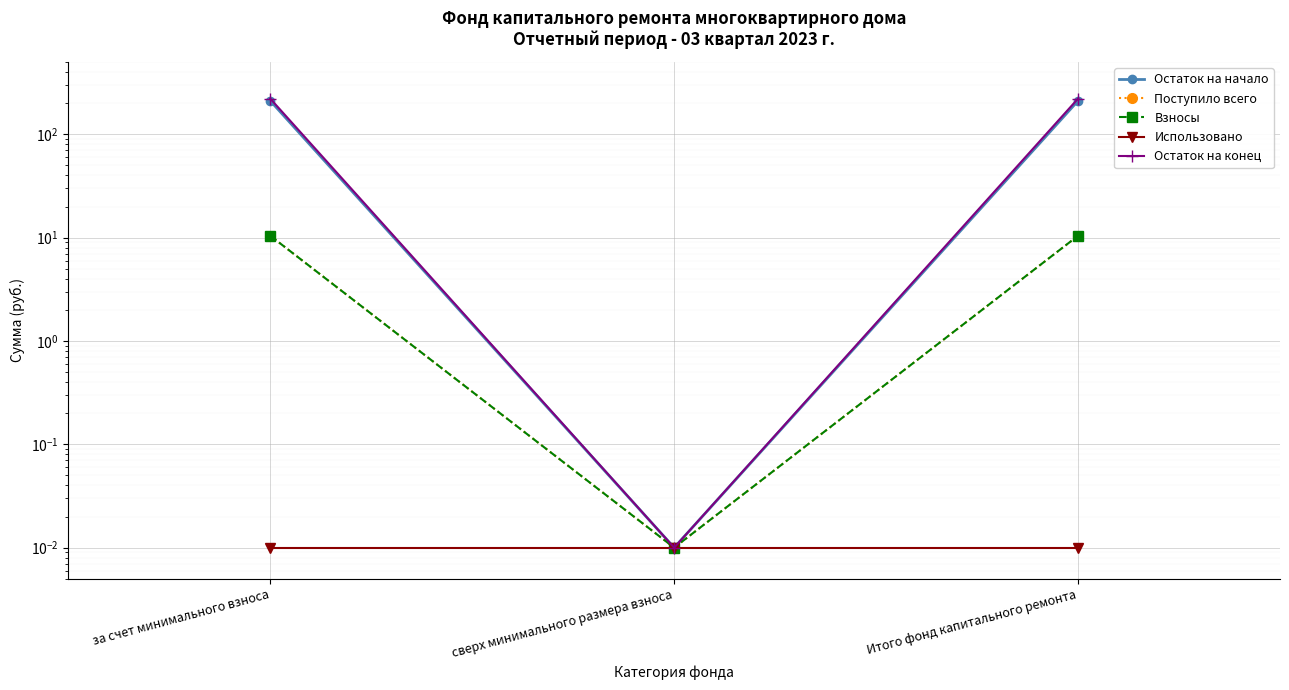

The value of Остаток на конец at сверх минимального размера взноса is 0.0. True or false?

True